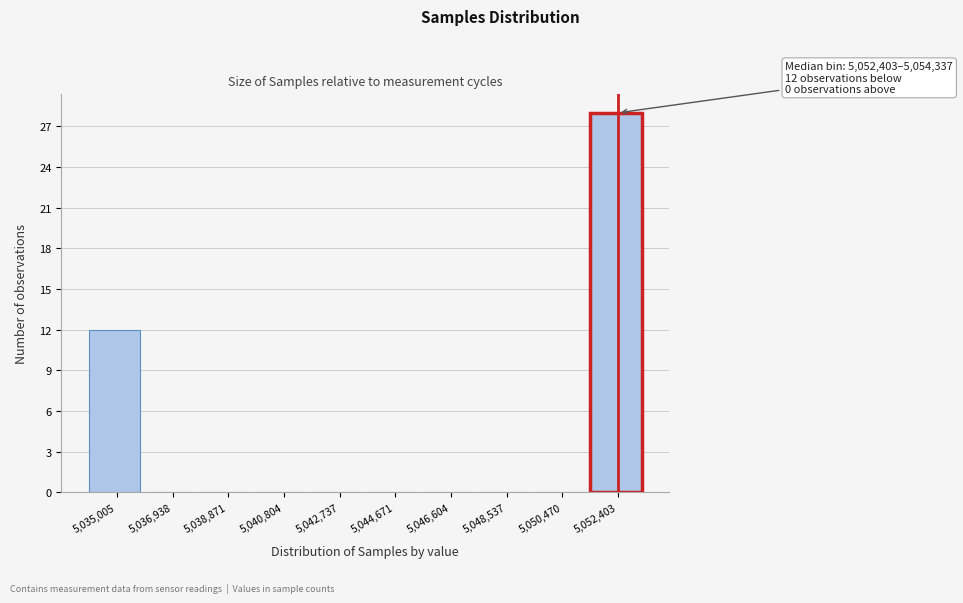

Reading right to left, transcribe all the data shown in this chart.

5,052,403=28	5,050,470=0	5,048,537=0	5,046,604=0	5,044,671=0	5,042,737=0	5,040,804=0	5,038,871=0	5,036,938=0	5,035,005=12